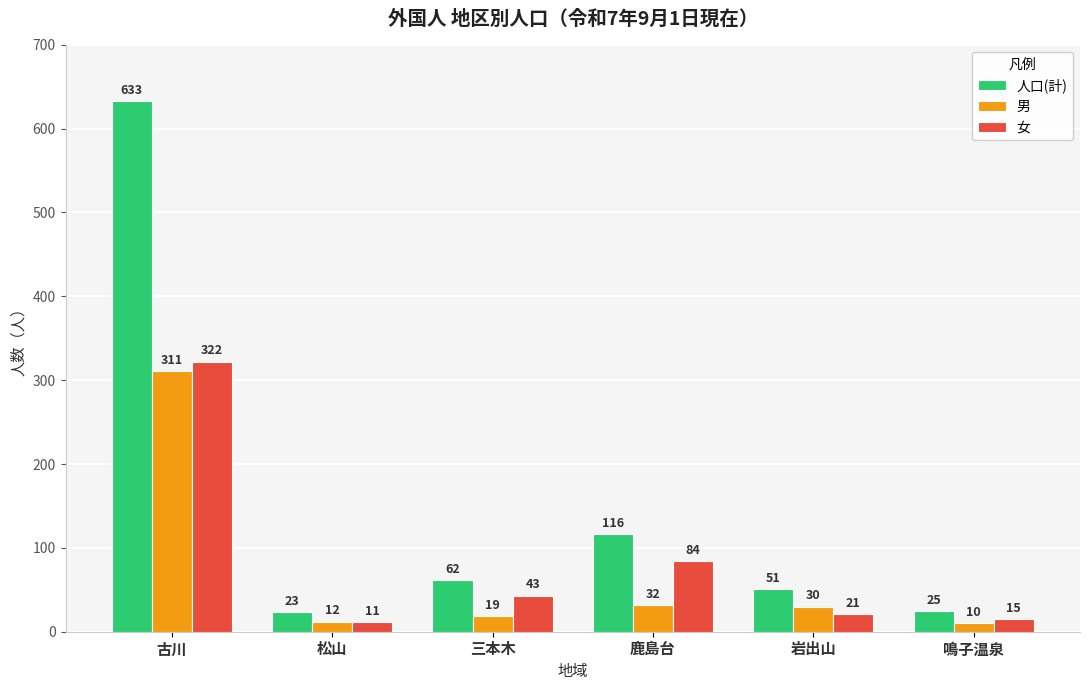

How many groups of bars are there?

6